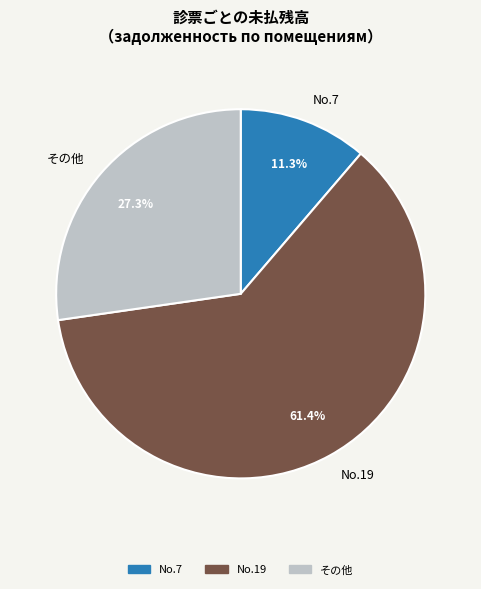

Does No.19 represent more than half of the total?

Yes